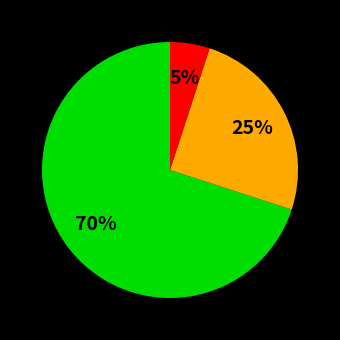

To the nearest percent, what is the average slice percentage?

33%